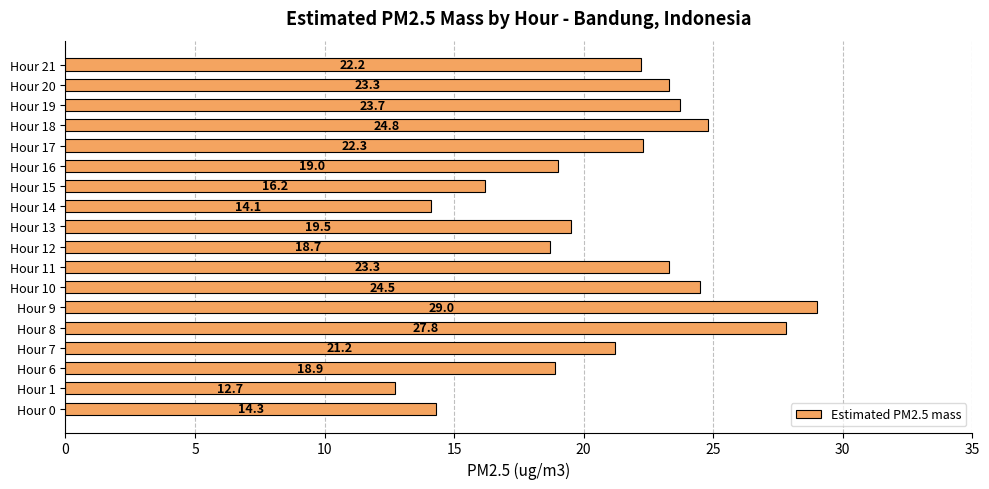

What is the average value?

20.9